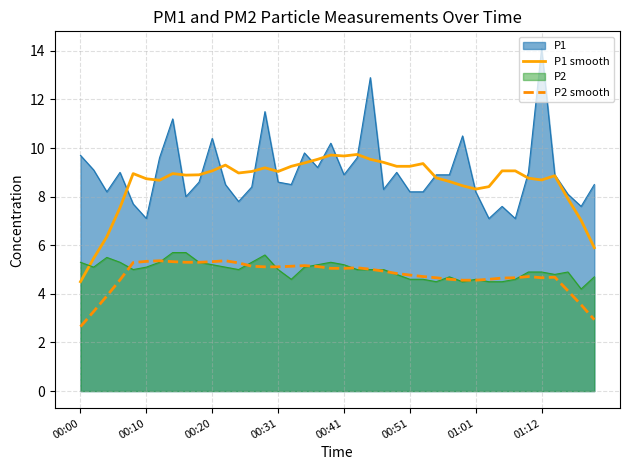

What is the average value of the P2 smooth series?

4.7